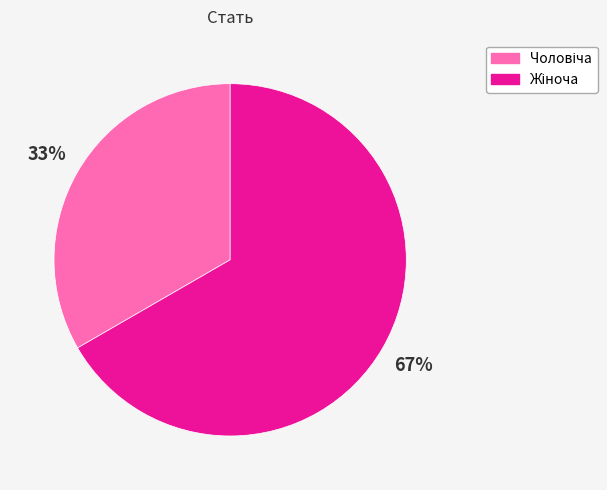

To the nearest percent, what is the average slice percentage?

50%